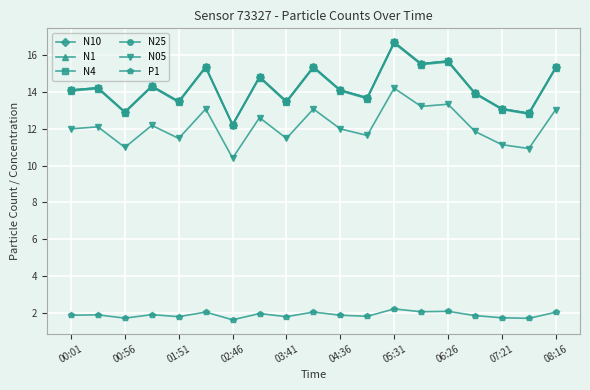

At how many categories does at least one series exceed 7?

19